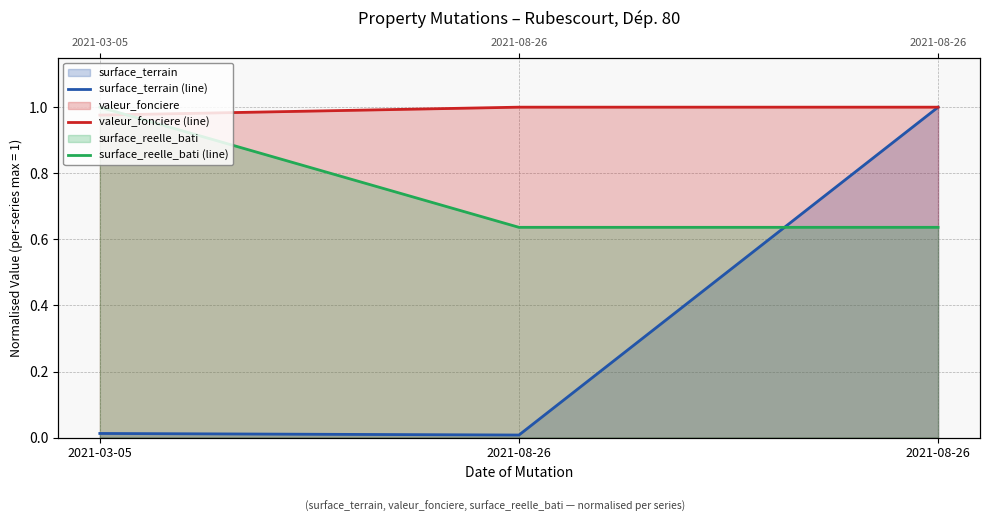

What is the sum of all surface_terrain (line) values?

1.0